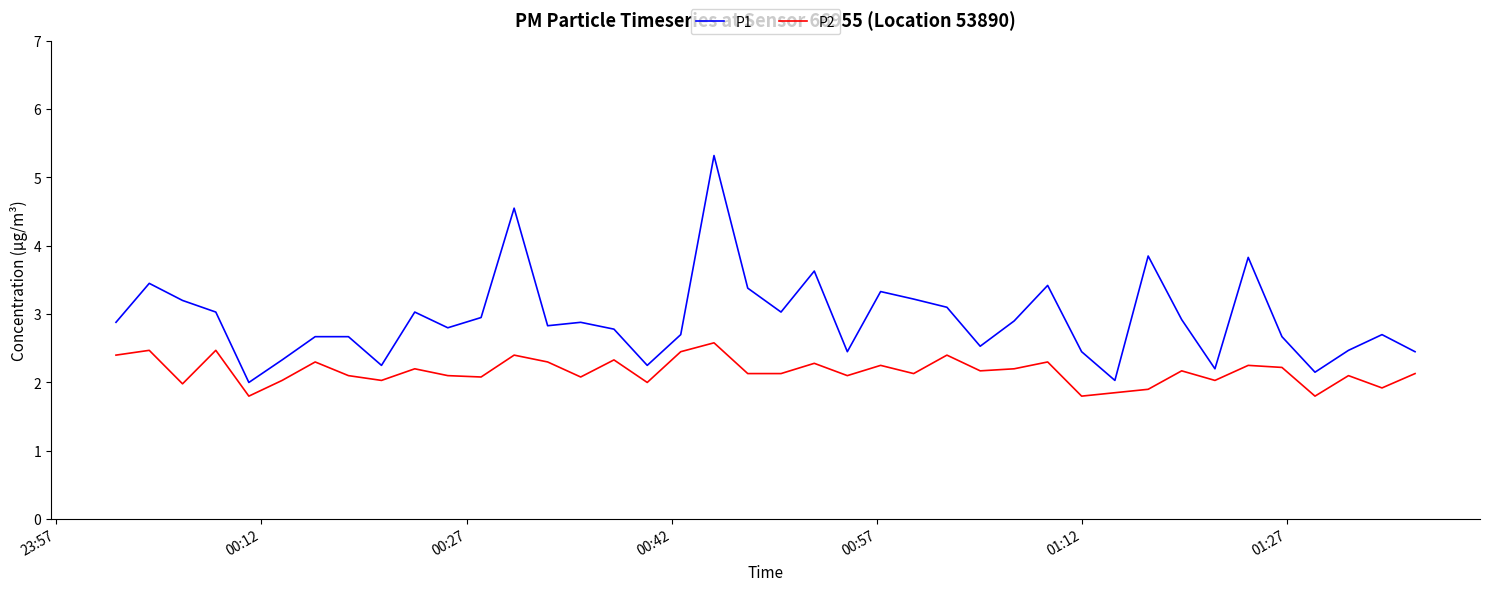

What is the difference between the maximum and minimum values in the P1 series?

3.3